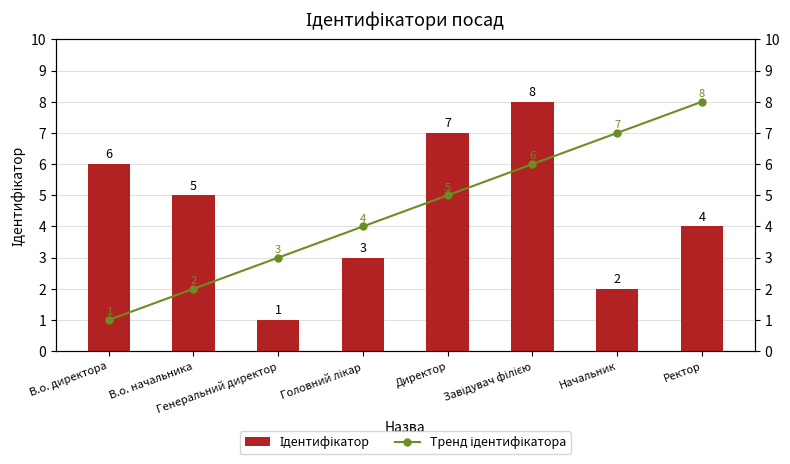

At how many categories does at least one series exceed 7?

2